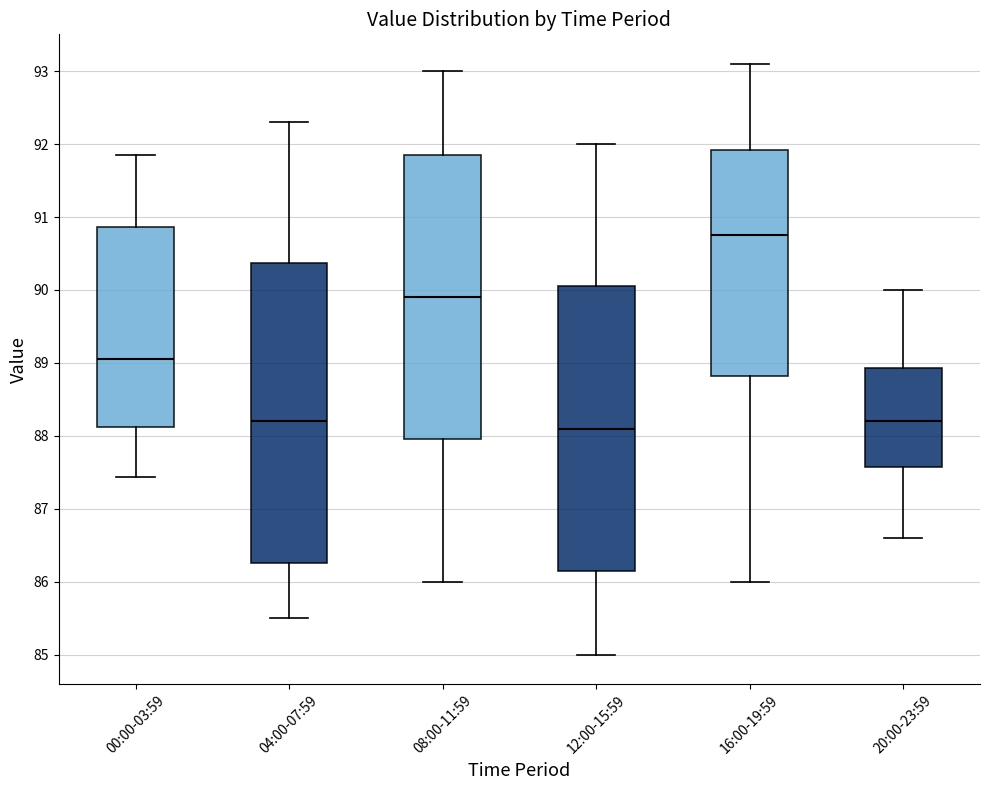

Which box is the tallest, from its lower edge to its upper edge?

04:00-07:59